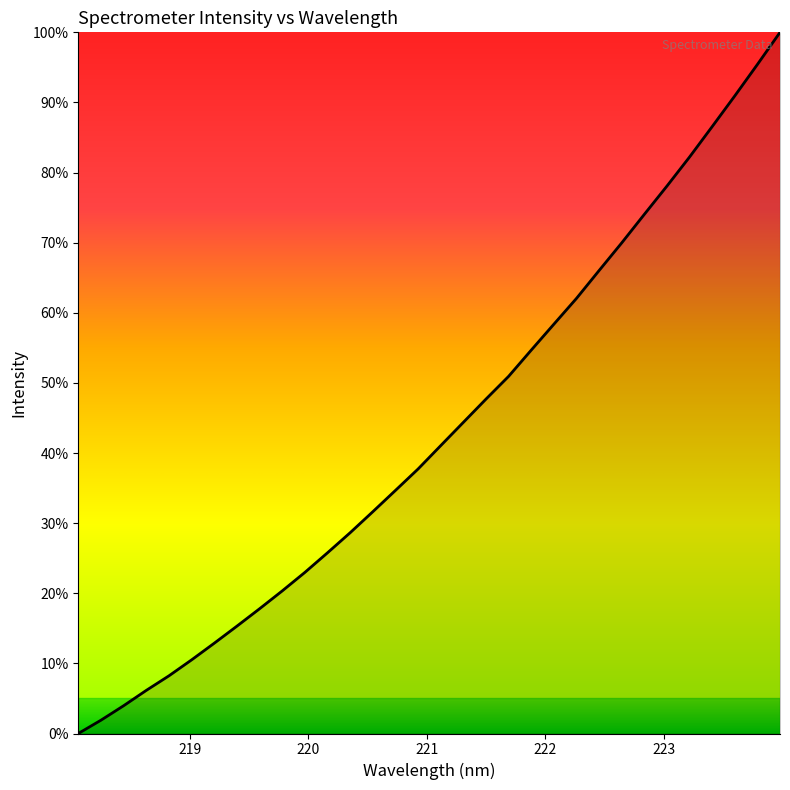

Is this an area chart (filled region under the line)?

Yes